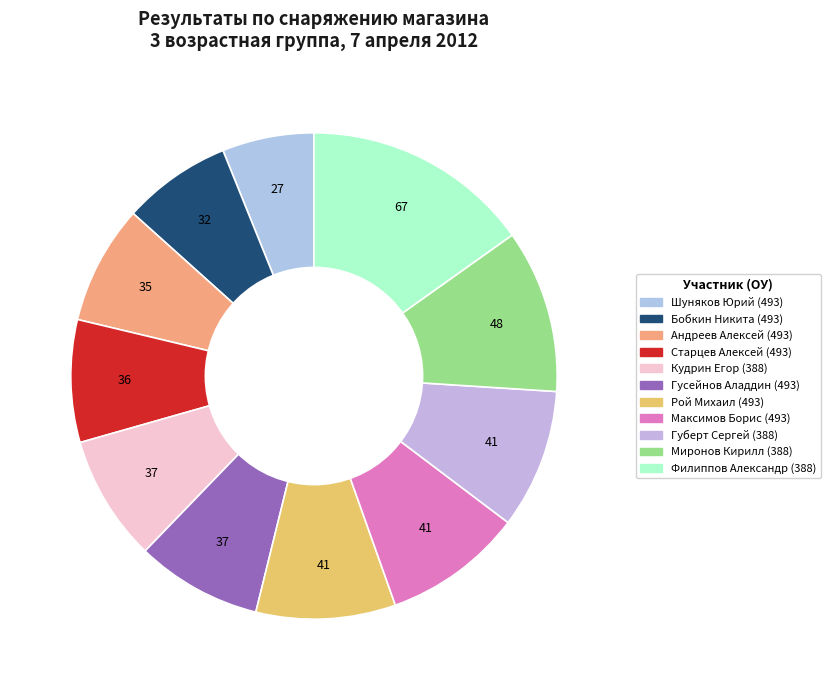

Combined, what portion of the pie is Филиппов Александр (388) and Губерт Сергей (388)?

24.4%